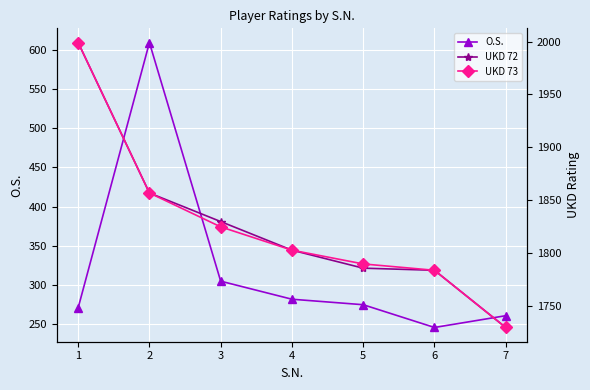

At which category is the sum across all series the highest?

2